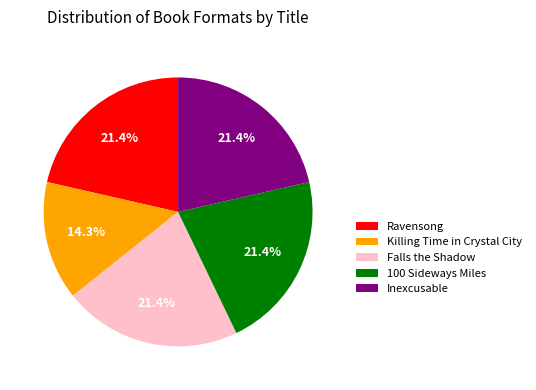

Approximately how many times larger is the value at Ravensong compared to Inexcusable?

1.0